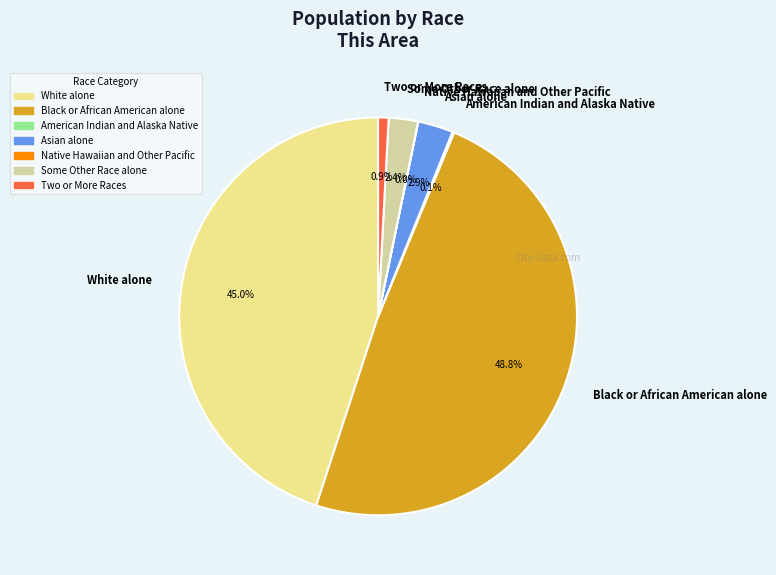

What is the largest slice in the pie chart?

Black or African American alone